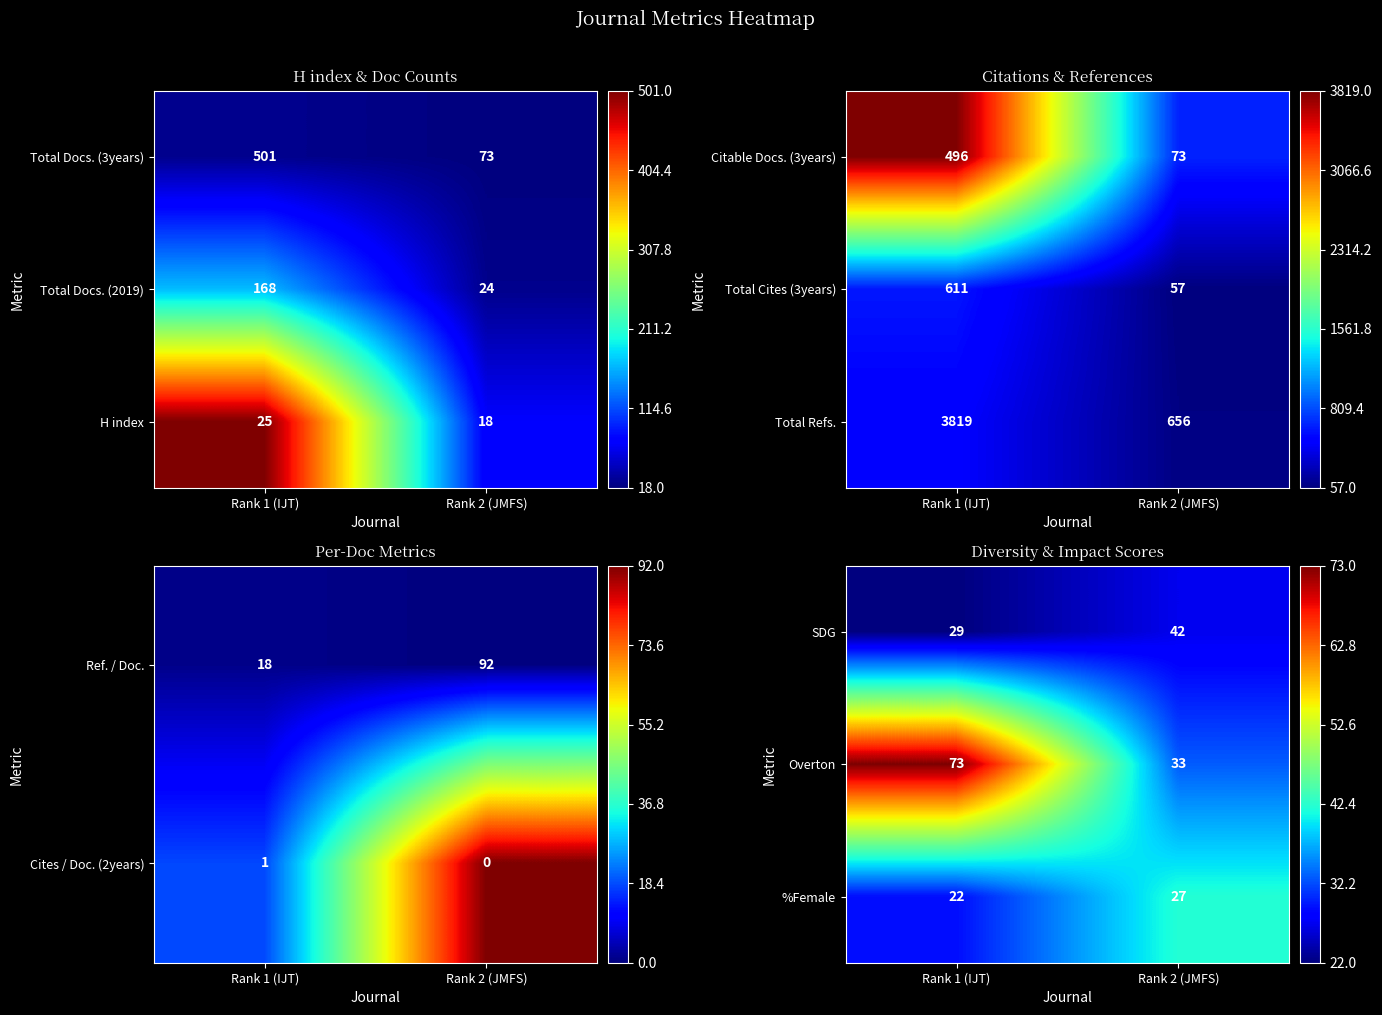

True or false: SDG has a value of 42 at Rank 2 (JMFS).

True